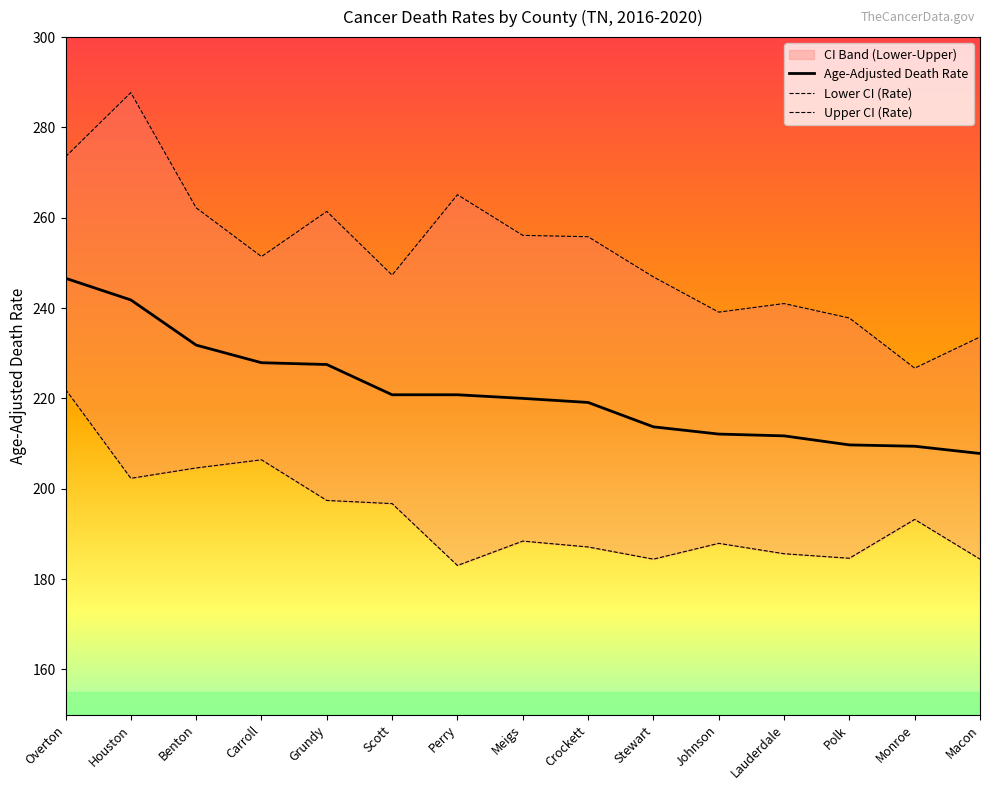

At how many categories does at least one series exceed 195?

15